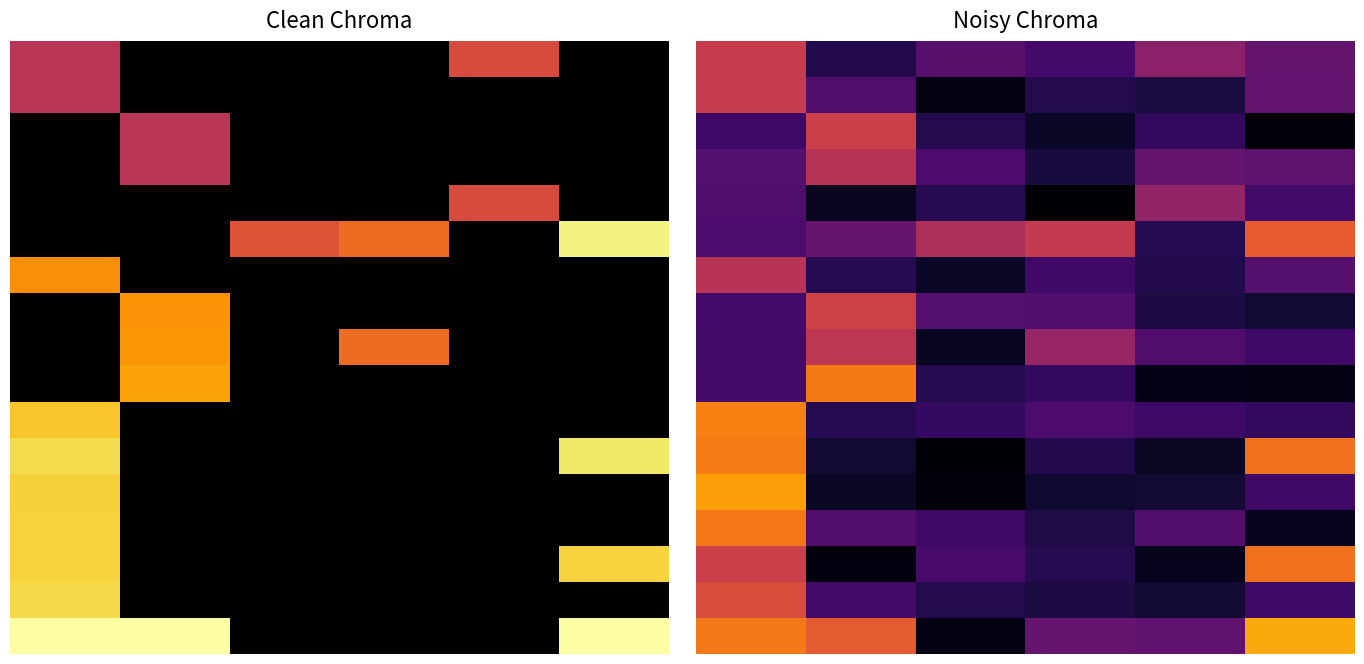

What is the maximum value for 16?

0.8